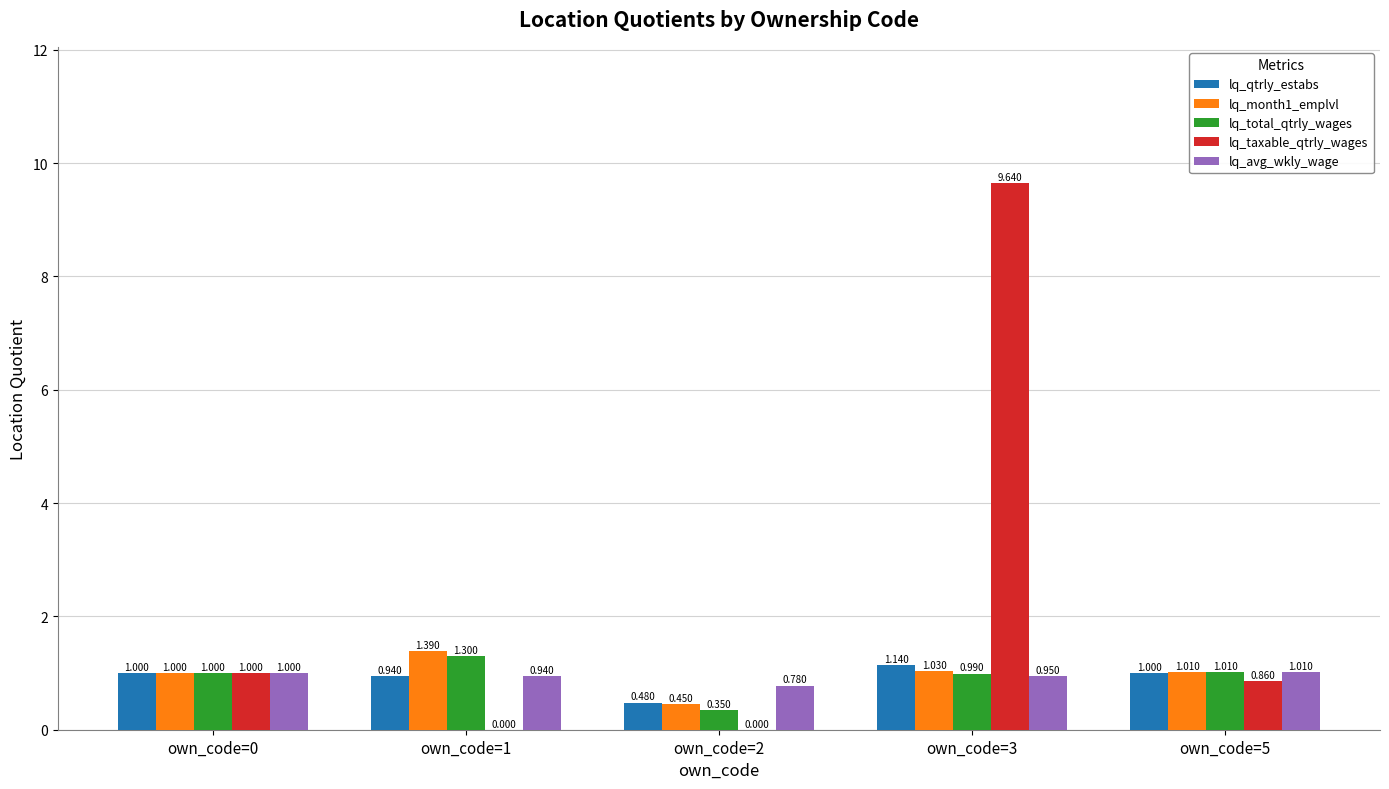

True or false: lq_month1_emplvl has a value of 0.4 at own_code=5.

False